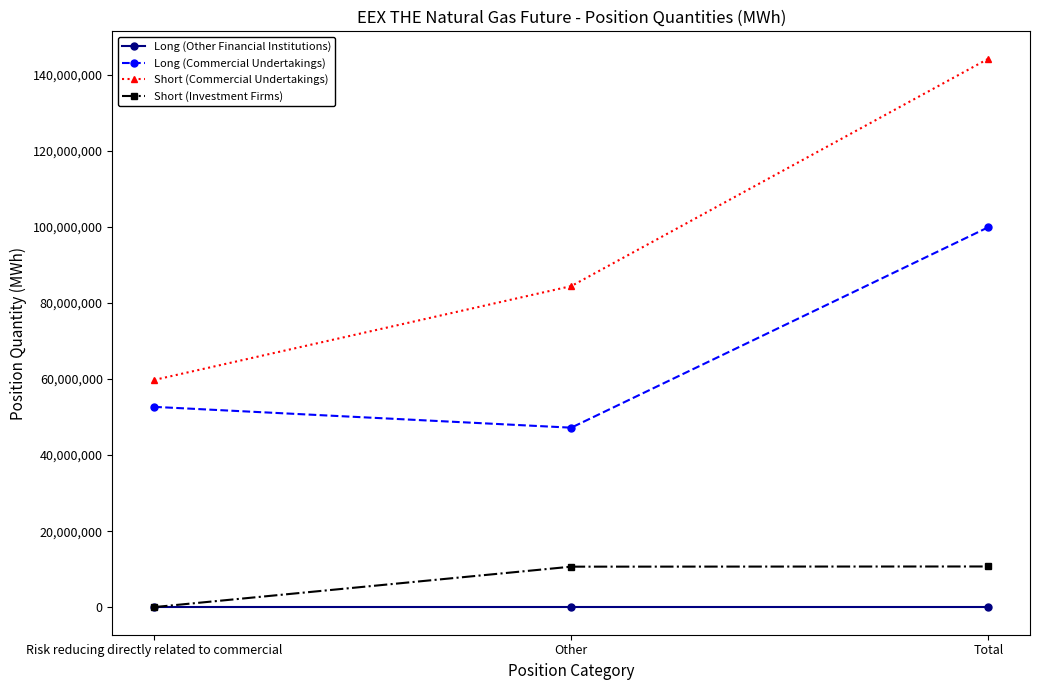

What position from the right is Other?

2